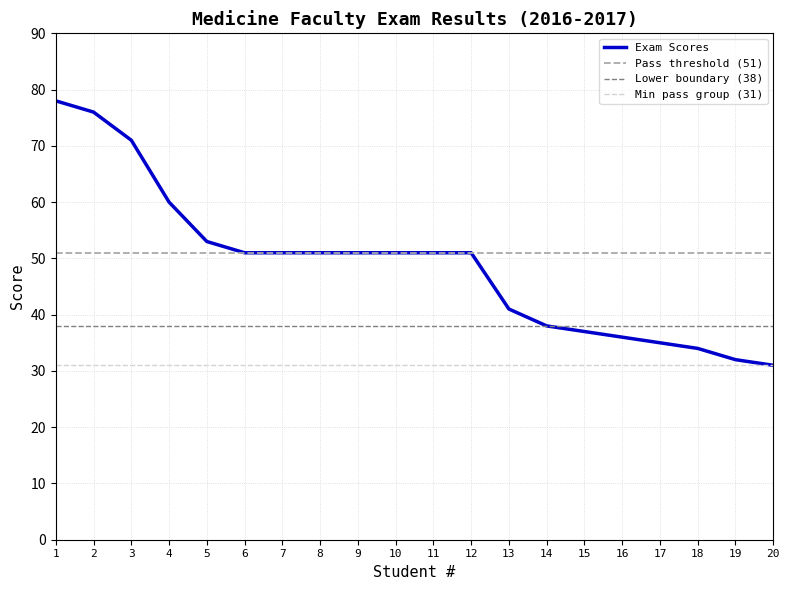

What is the greatest value displayed?

78